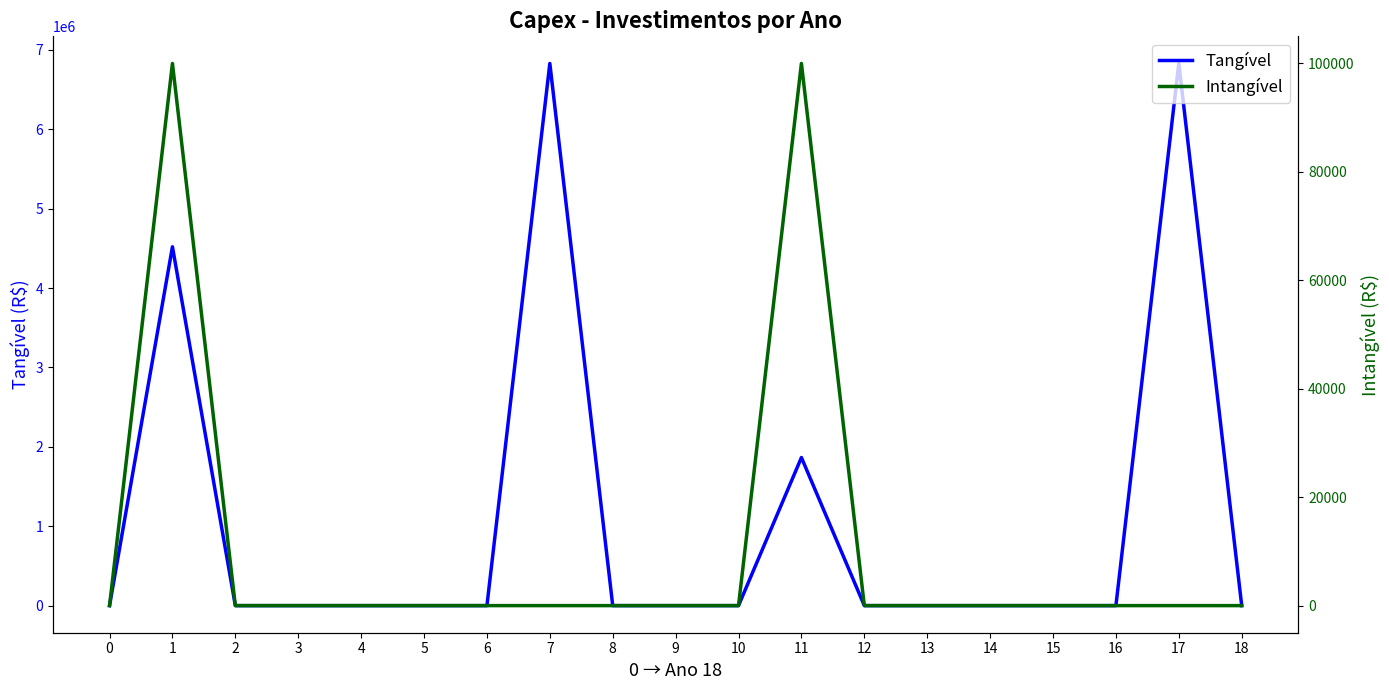

What is the difference between the second highest and second lowest values in the Intangível series?

100000.0